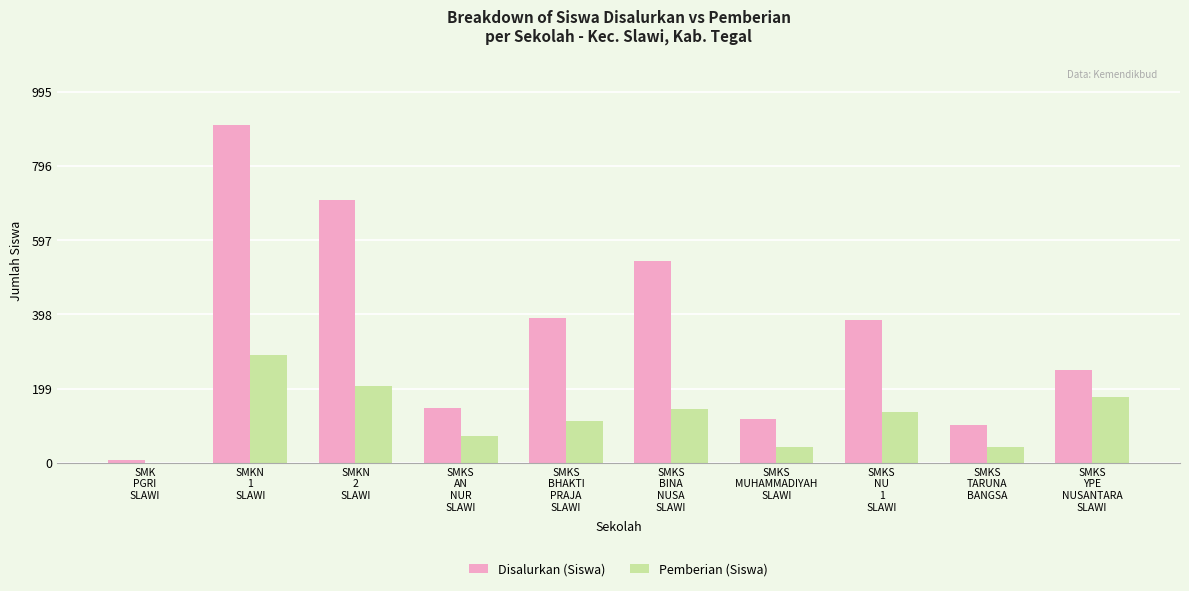

Reading left to right, list all the values displayed in this chart.

Disalurkan (Siswa): SMK
PGRI
SLAWI=7	SMKN
1
SLAWI=905	SMKN
2
SLAWI=706	SMKS
AN
NUR
SLAWI=146	SMKS
BHAKTI
PRAJA
SLAWI=389	SMKS
BINA
NUSA
SLAWI=542	SMKS
MUHAMMADIYAH
SLAWI=116	SMKS
NU
1
SLAWI=382	SMKS
TARUNA
BANGSA=100	SMKS
YPE
NUSANTARA
SLAWI=250
Pemberian (Siswa): SMK
PGRI
SLAWI=0	SMKN
1
SLAWI=288	SMKN
2
SLAWI=205	SMKS
AN
NUR
SLAWI=71	SMKS
BHAKTI
PRAJA
SLAWI=112	SMKS
BINA
NUSA
SLAWI=143	SMKS
MUHAMMADIYAH
SLAWI=43	SMKS
NU
1
SLAWI=136	SMKS
TARUNA
BANGSA=43	SMKS
YPE
NUSANTARA
SLAWI=177